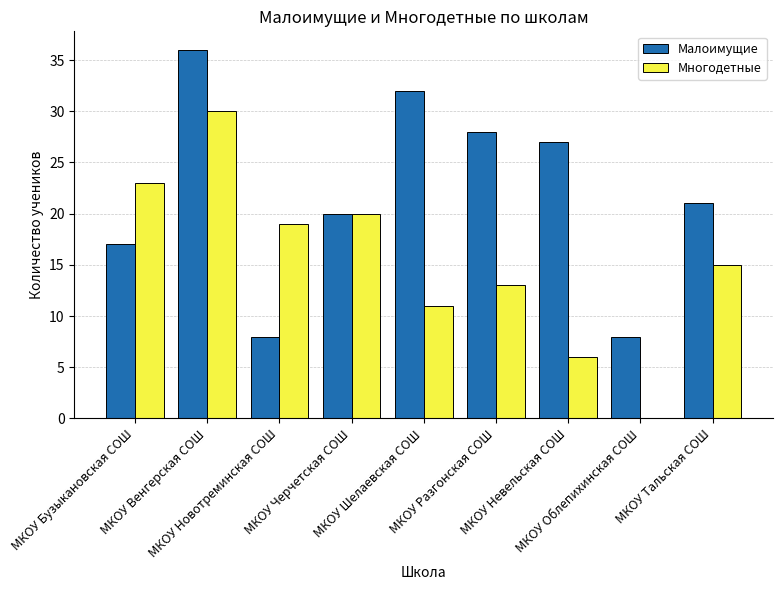

What is the sum of all Малоимущие values?

197